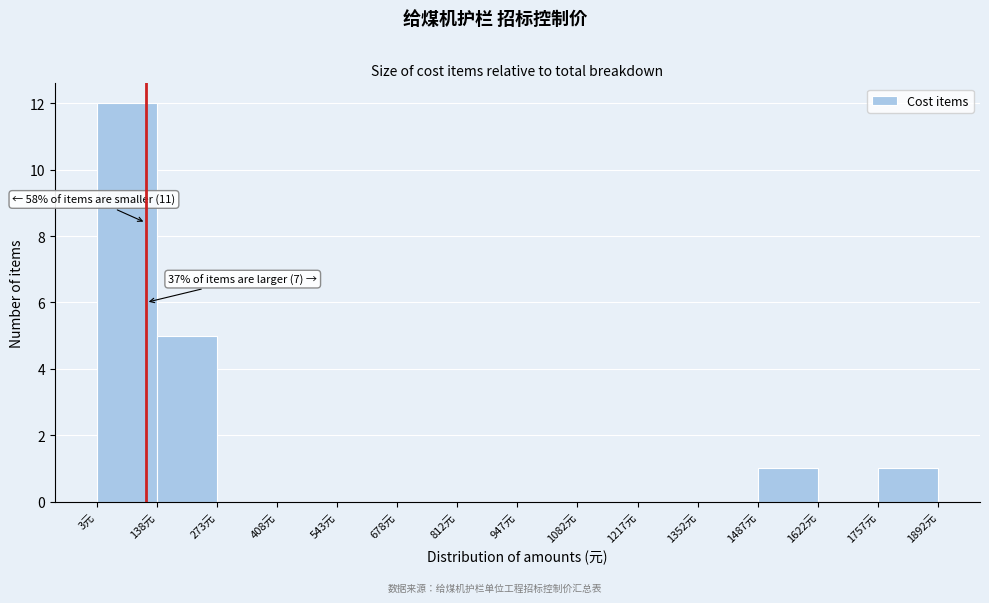

Which range on the x-axis has the tallest bar?

0 to 140